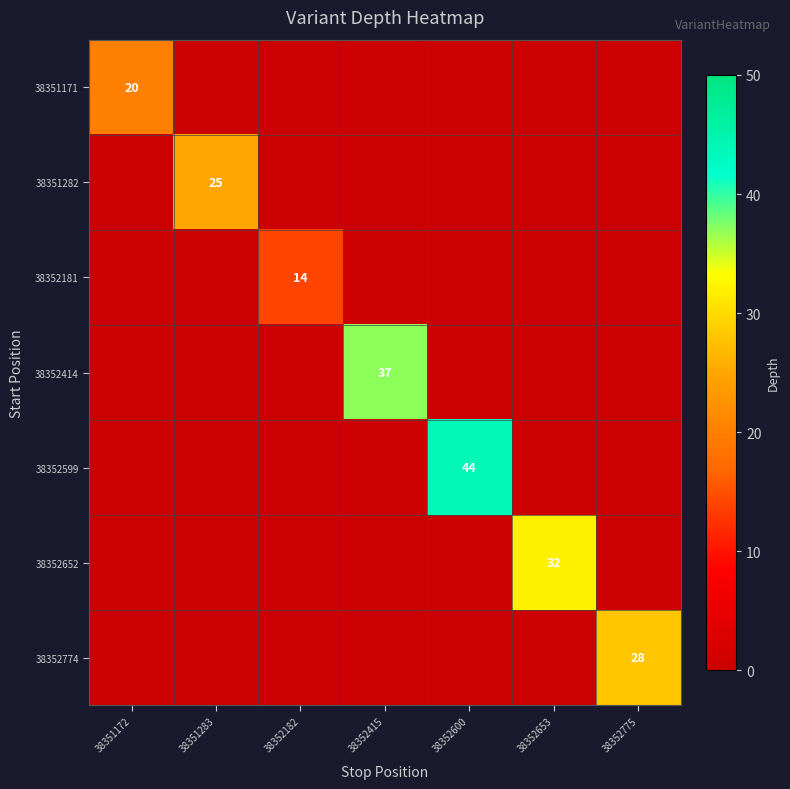

List the labels in order of 38352599 value, largest first.

38352600, 38351172, 38351283, 38352182, 38352415, 38352653, 38352775